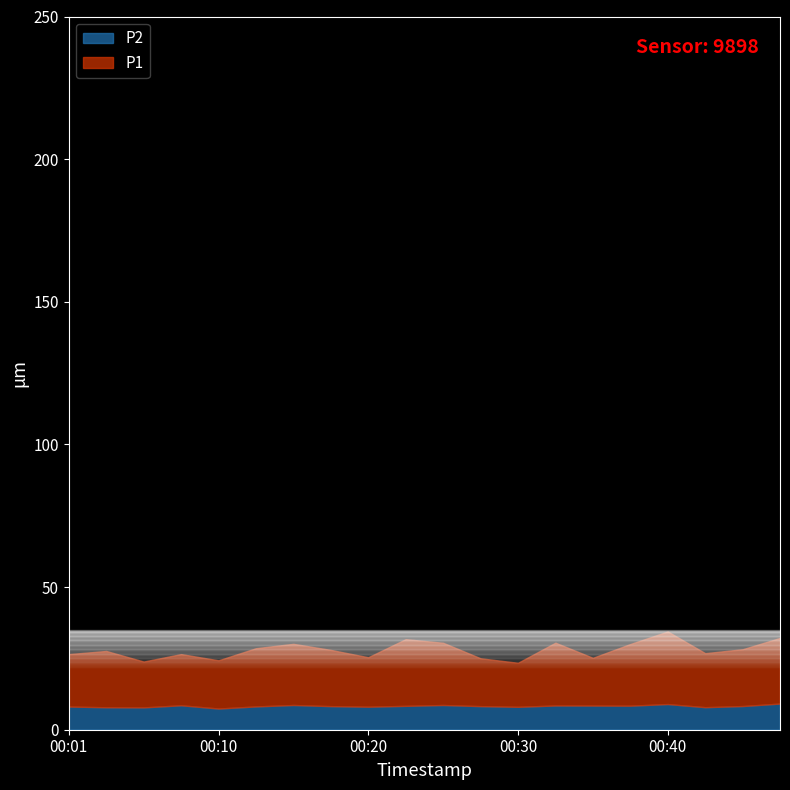

Reading left to right, what are all the values shown in this chart?

P1: 18.4	19.7	16.1	17.9	16.9	20.4	21.4	19.7	17.3	23.4	21.8	16.8	15.4	22.0	16.7	21.6	25.4	18.9	19.9	23.0
P2: 8.1	7.9	7.8	8.6	7.4	8.2	8.7	8.3	8.1	8.4	8.7	8.3	8.0	8.5	8.5	8.4	9.0	7.9	8.3	9.2